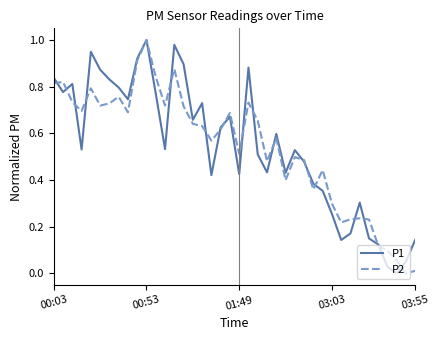

What are all the series names shown in the legend?

P1, P2